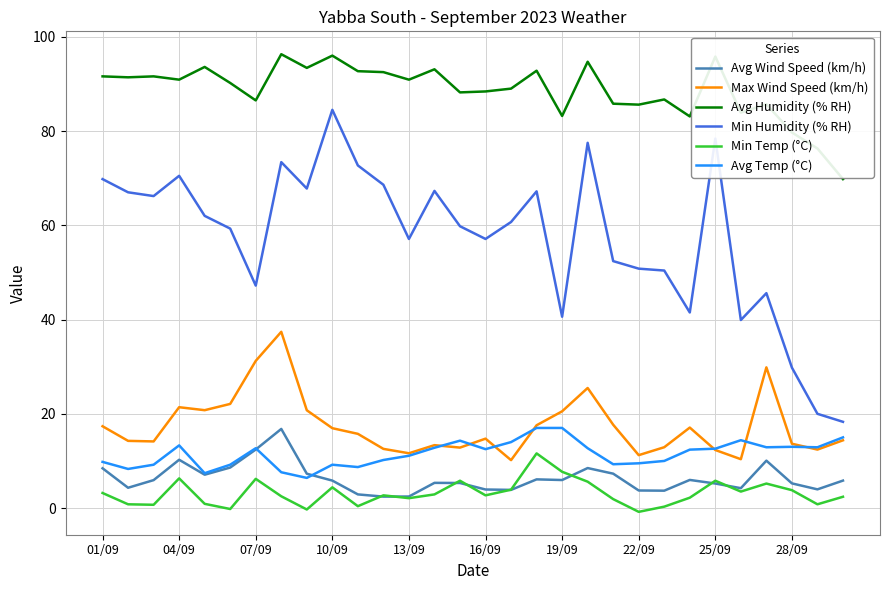

Which series has the widest spread of values?

Min Humidity (% RH)